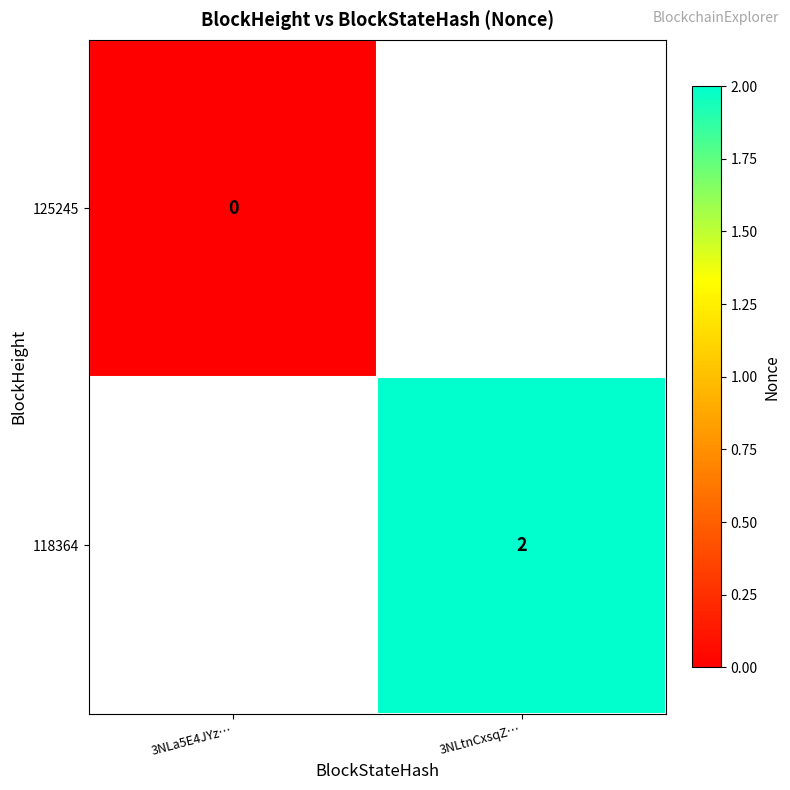

At 3NLa5E4JYz…, list the series in order from smallest to largest.

125245, 118364